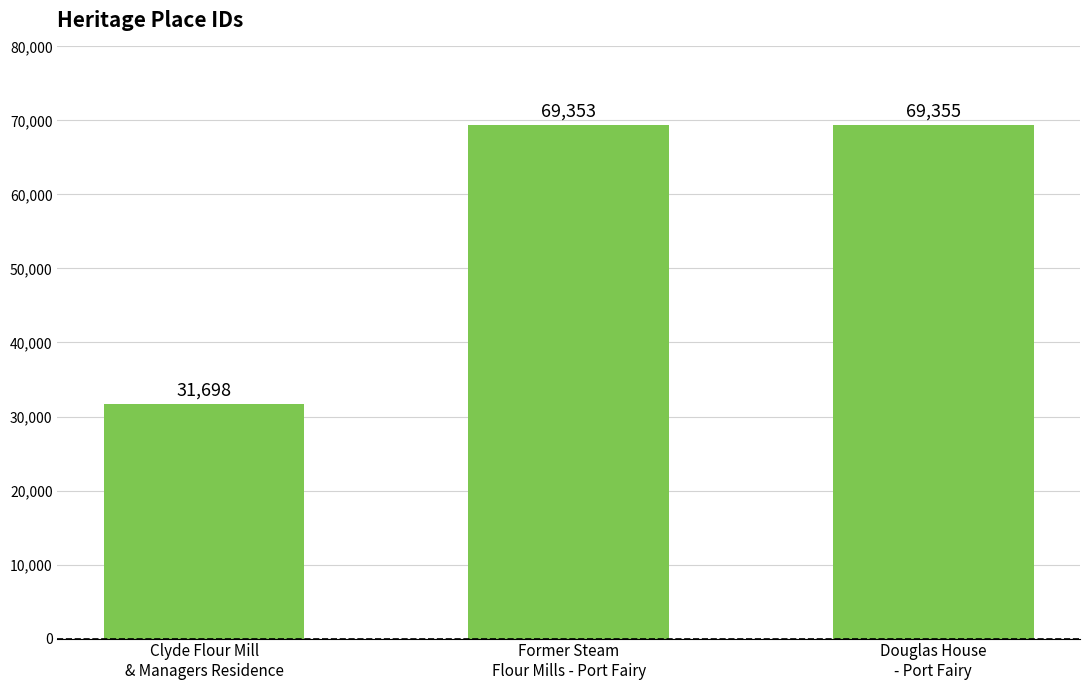

What is the minimum value shown in the chart?

31698